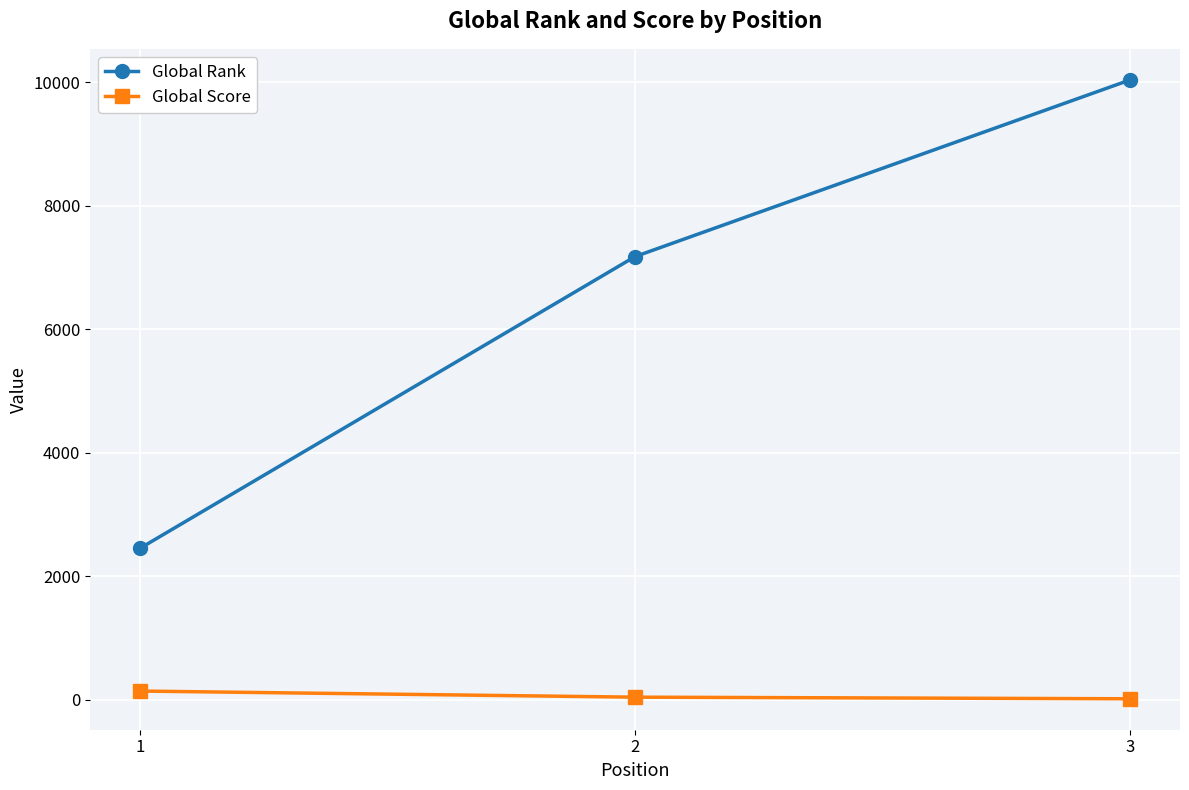

How many Global Score values are between 19 and 144?

3